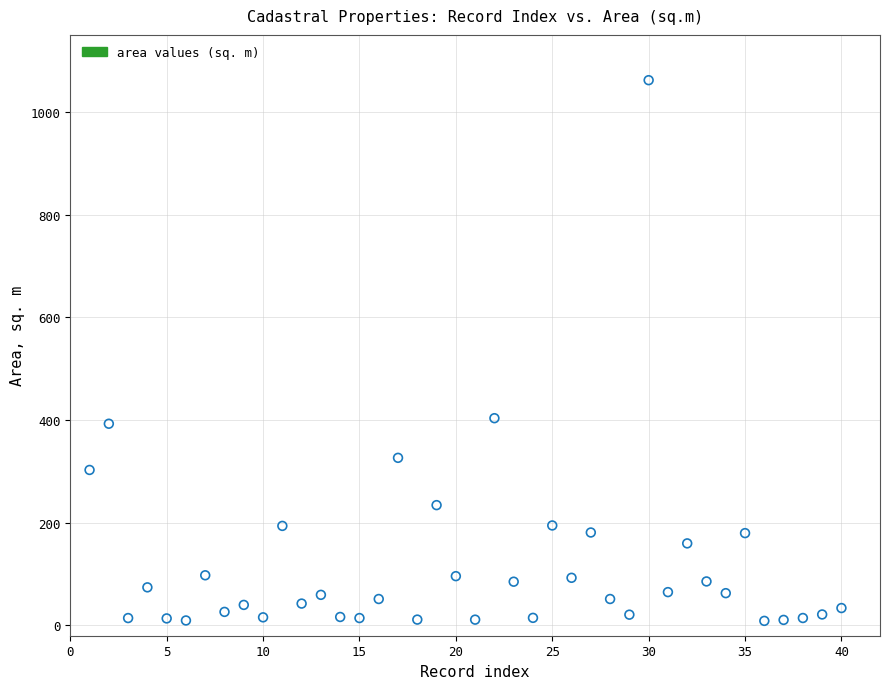

What is the range of Y values (max minus min)?

1052.9